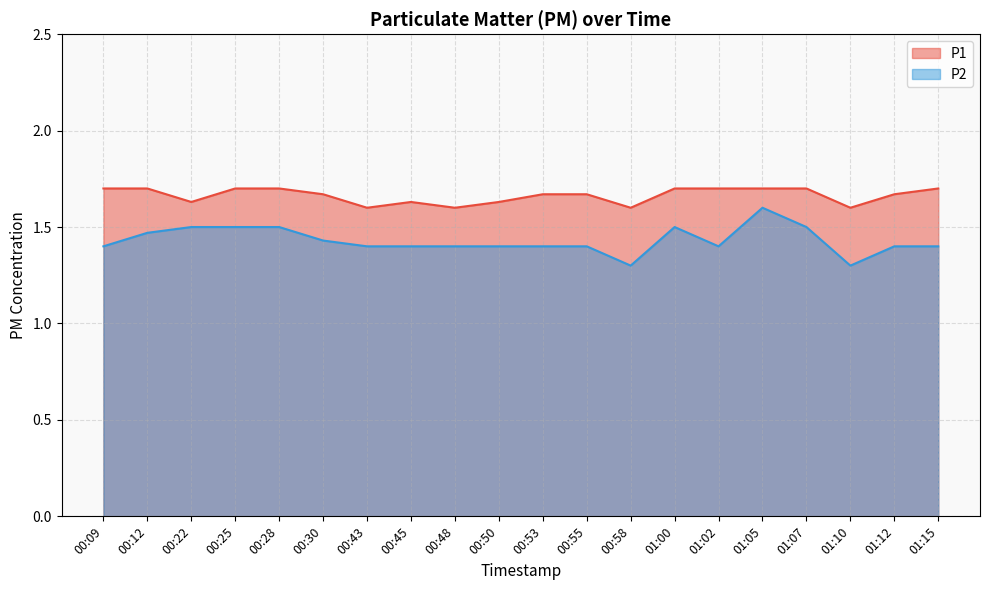

Rank the series at 00:09 from lowest to highest value.

P2, P1